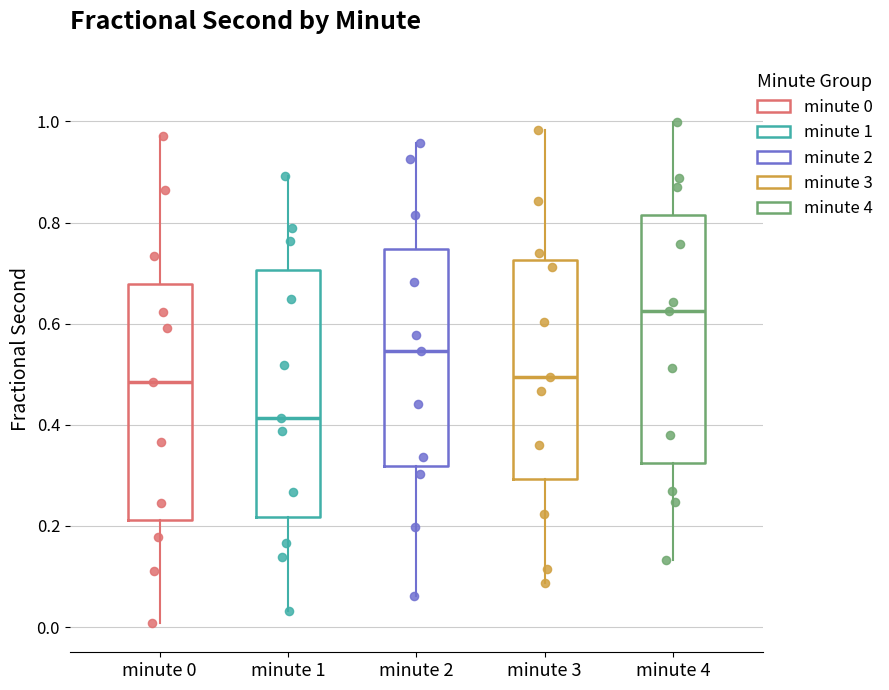

Reading left to right, read every box against the y-axis: the position of its median line, the range the box covers, and the ends of its whiskers. The values are not printed on the chart, so give them approximately, as read against the axis.

minute 0: median 0.48, box 0.22 to 0.68, whiskers 0.00 to 0.98
minute 1: median 0.42, box 0.22 to 0.70, whiskers 0.04 to 0.90
minute 2: median 0.54, box 0.32 to 0.74, whiskers 0.06 to 0.96
minute 3: median 0.50, box 0.30 to 0.72, whiskers 0.08 to 0.98
minute 4: median 0.62, box 0.32 to 0.82, whiskers 0.14 to 1.00